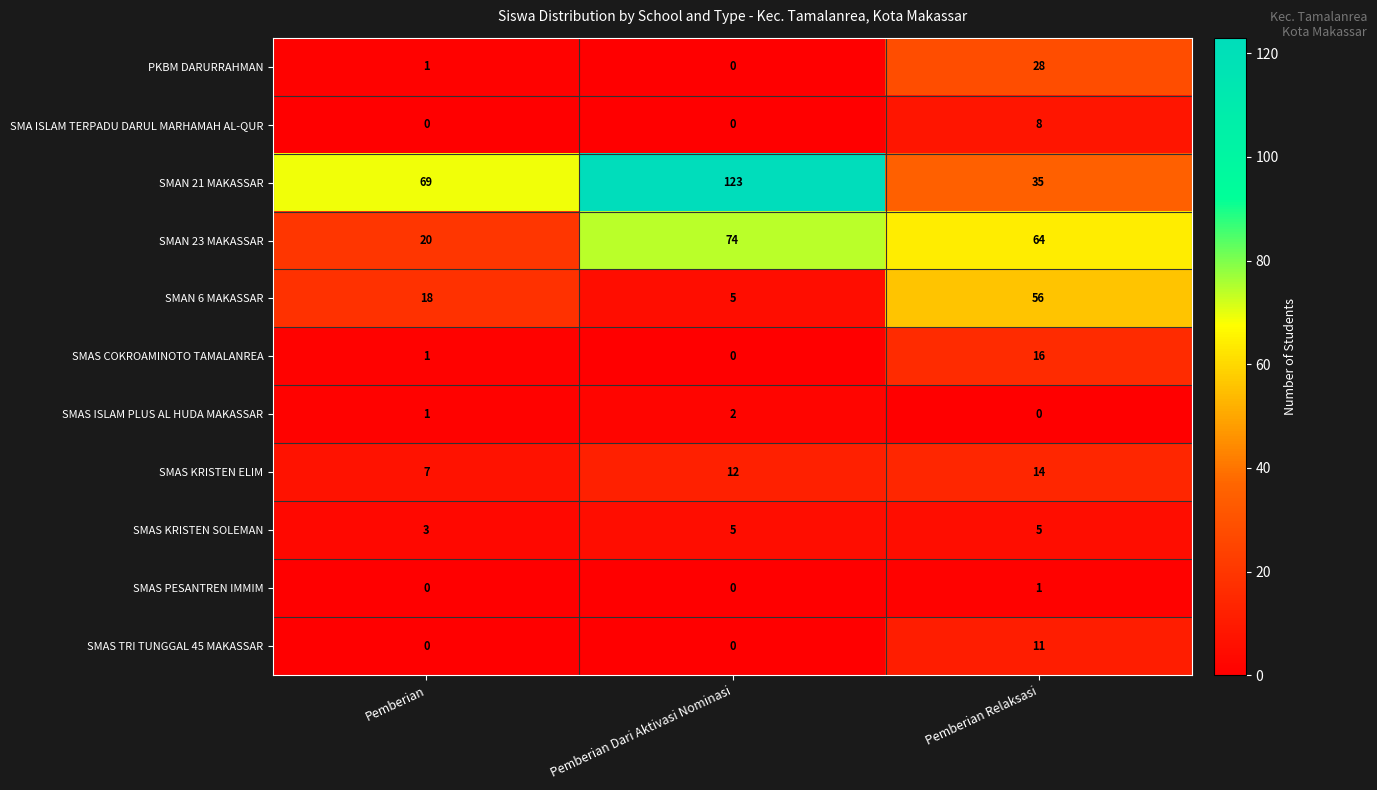

What is the sum of all SMAN 23 MAKASSAR values?

158